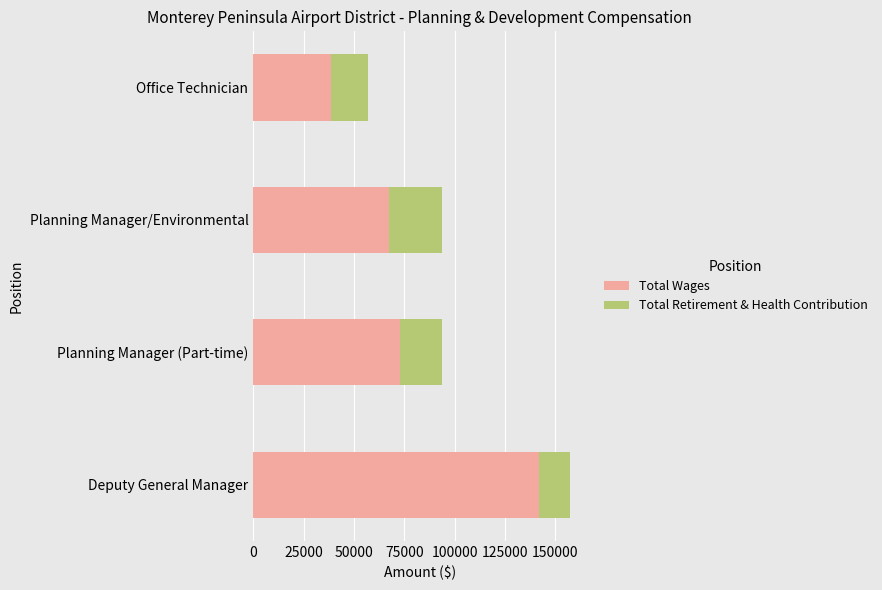

What is the total value across all series at Deputy General Manager?

157261